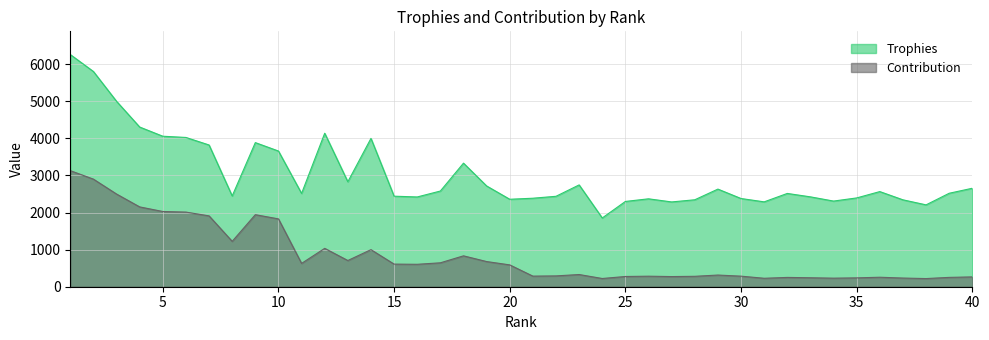

Reading left to right, what are all the values shown in this chart?

Trophies: 6262	5805	5001	4307	4059	4026	3823	2448	3887	3660	2516	4140	2831	4001	2442	2421	2581	3333	2718	2359	2387	2439	2746	1854	2300	2371	2287	2345	2633	2379	2289	2516	2424	2310	2395	2566	2344	2208	2521	2656
Contribution: 3131	2902	2500	2153	2029	2013	1911	1224	1943	1830	629	1035	707	1000	610	605	645	833	679	589	286	292	329	222	276	284	274	281	315	285	228	251	242	231	239	256	234	220	252	265